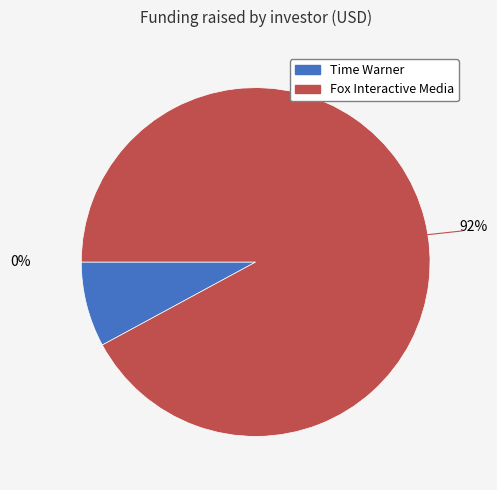

Between Fox Interactive Media and Time Warner, which is larger?

Fox Interactive Media